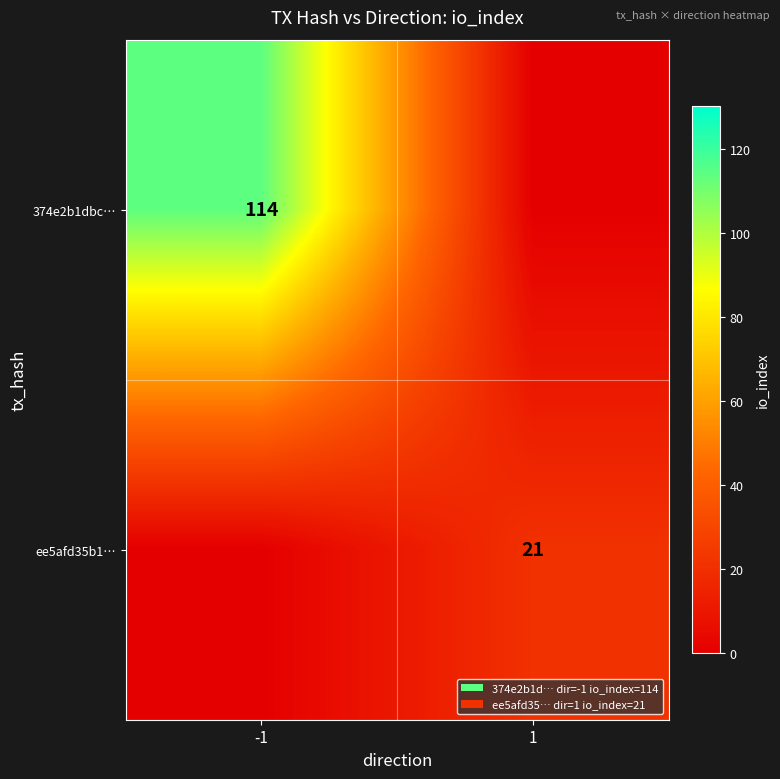

The value of 374e2b1dbc… at -1 is 114. True or false?

True